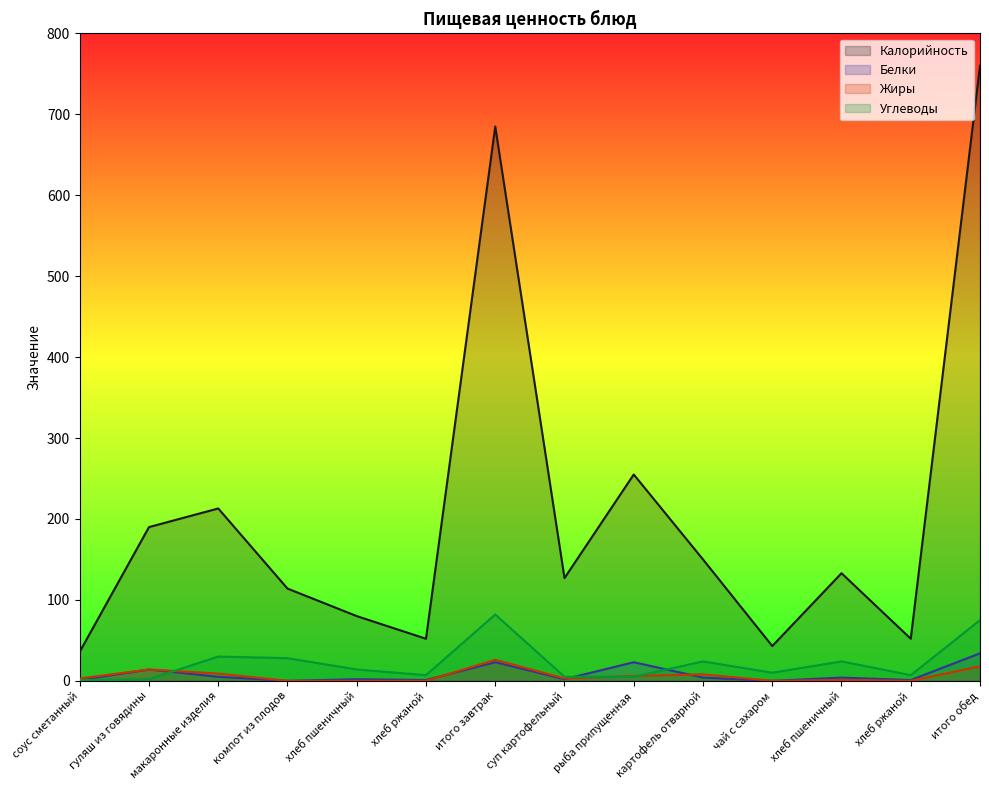

Reading left to right, transcribe all the data shown in this chart.

Калорийность: соус сметанный=36	гуляш из говядины=190	макаронные изделия=213	компот из плодов=114	хлеб пшеничный=80	хлеб ржаной=52	итого завтрак=685	суп картофельный=127	рыба припущенная=255	картофель отварной=150	чай с сахаром=43	хлеб пшеничный=133	хлеб ржаной=52	итого обед=760
Белки: соус сметанный=1	гуляш из говядины=14	макаронные изделия=5	компот из плодов=0	хлеб пшеничный=2	хлеб ржаной=1	итого завтрак=23	суп картофельный=2	рыба припущенная=23	картофель отварной=4	чай с сахаром=0	хлеб пшеничный=4	хлеб ржаной=1	итого обед=34
Жиры: соус сметанный=3	гуляш из говядины=14	макаронные изделия=9	компот из плодов=0	хлеб пшеничный=0	хлеб ржаной=0	итого завтрак=26	суп картофельный=3	рыба припущенная=6	картофель отварной=8	чай с сахаром=0	хлеб пшеничный=1	хлеб ржаной=0	итого обед=18
Углеводы: соус сметанный=1	гуляш из говядины=2	макаронные изделия=30	компот из плодов=28	хлеб пшеничный=14	хлеб ржаной=7	итого завтрак=82	суп картофельный=5	рыба припущенная=5	картофель отварной=24	чай с сахаром=10	хлеб пшеничный=24	хлеб ржаной=7	итого обед=75